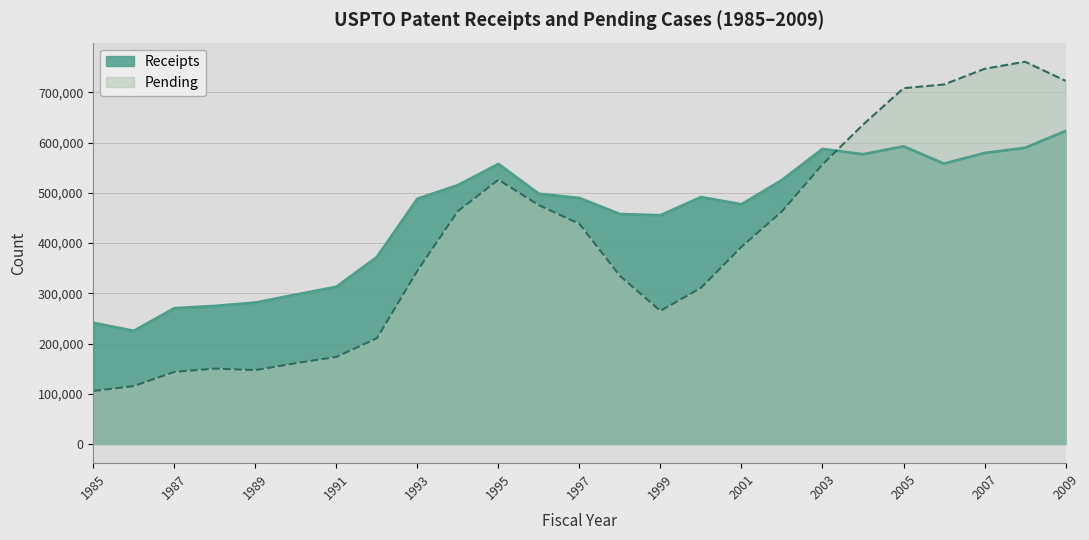

List the series in order of their overall mean, lowest first.

Pending, Receipts